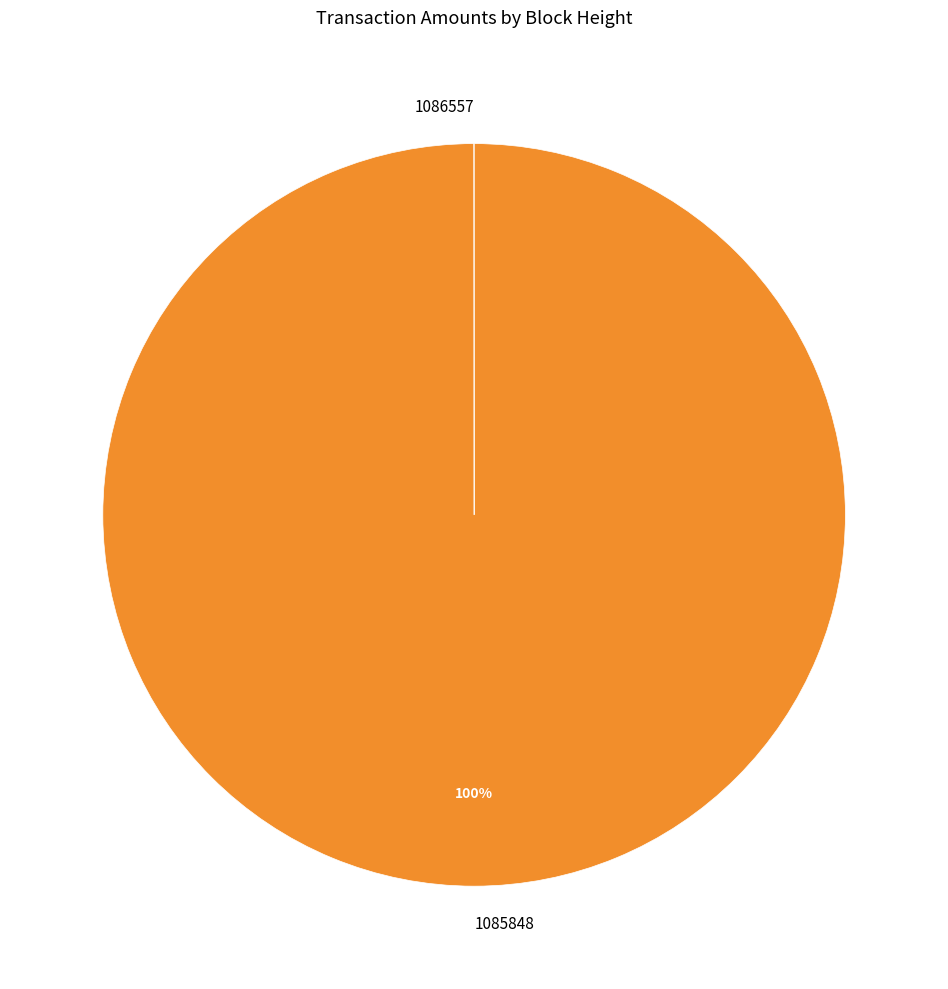

Does 1085848 account for over 50% of the chart?

Yes